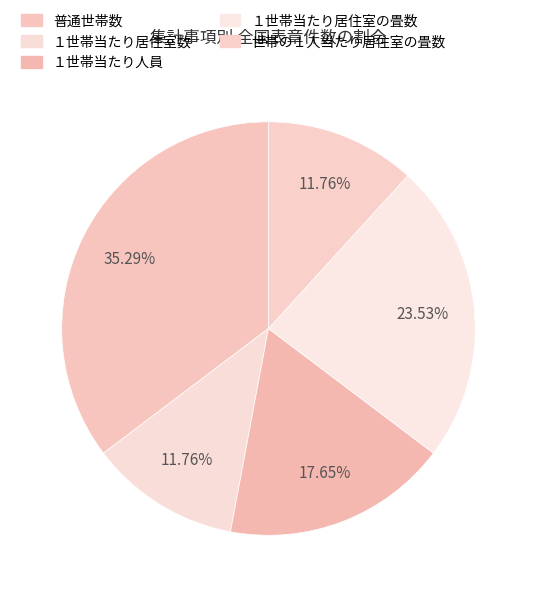

How many slices are in this pie chart?

5